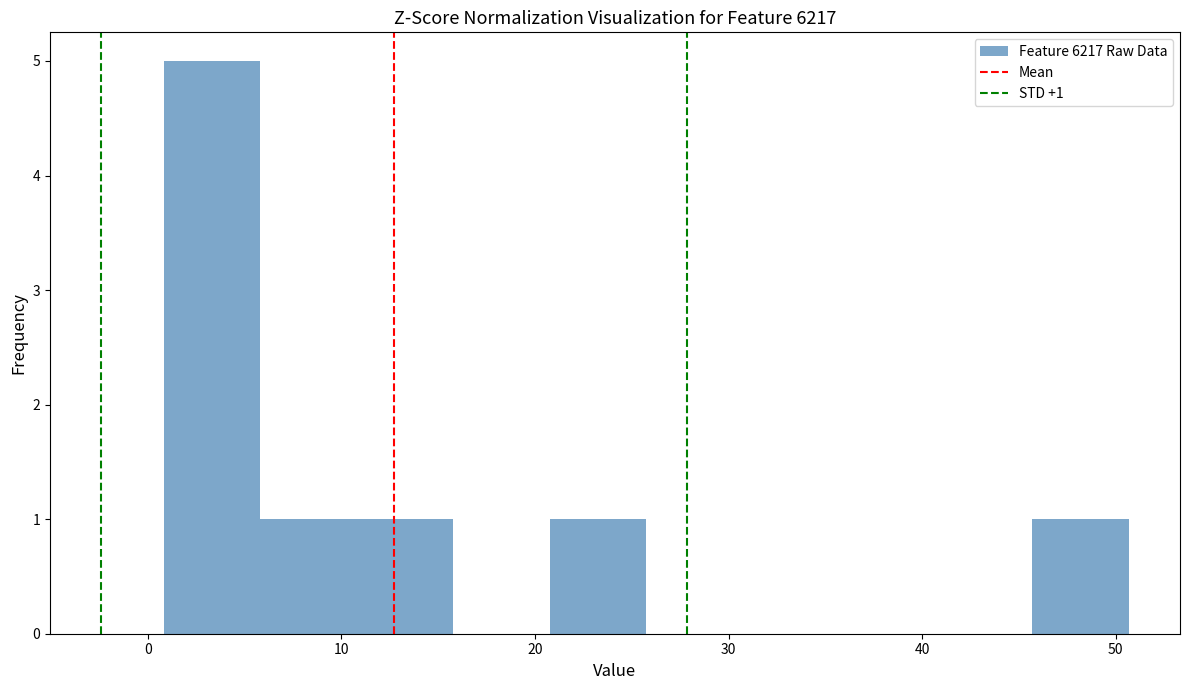

Over which range of the x-axis is the bar tallest?

1 to 6